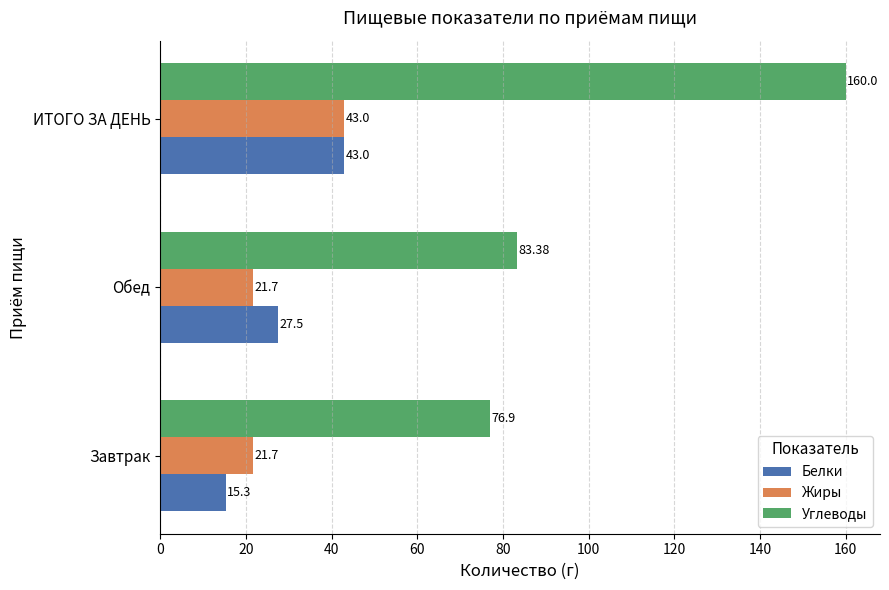

Which series has the largest range (max minus min)?

Углеводы